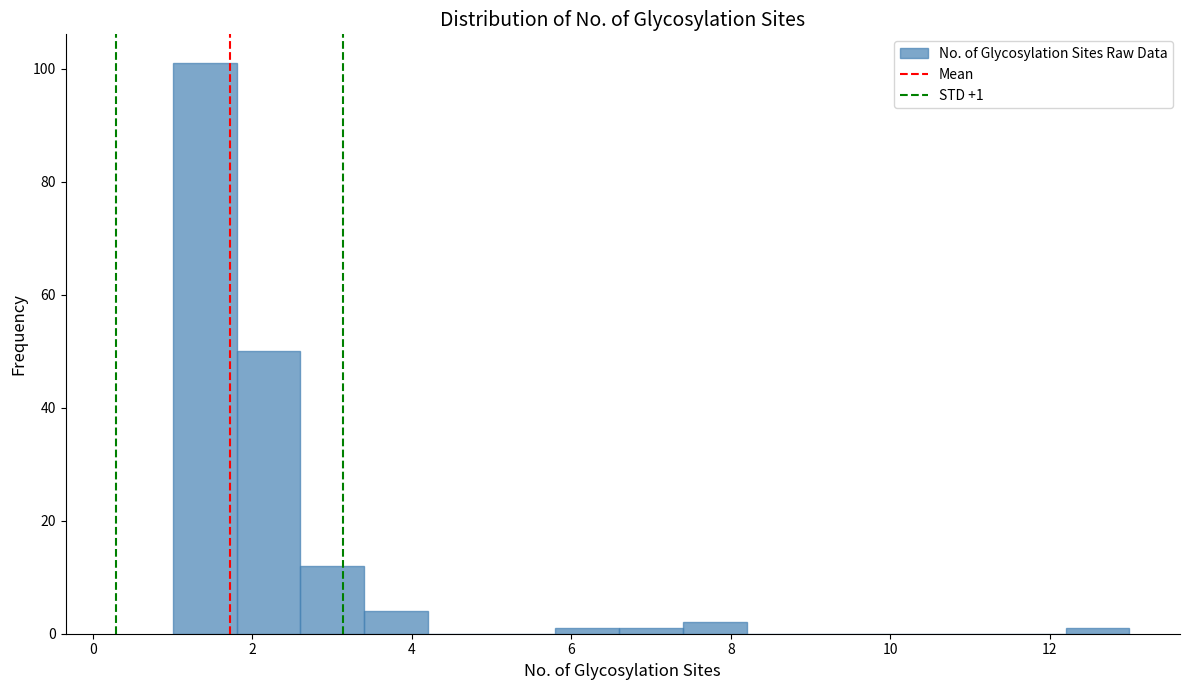

Which range on the x-axis has the tallest bar?

1.0 to 1.8